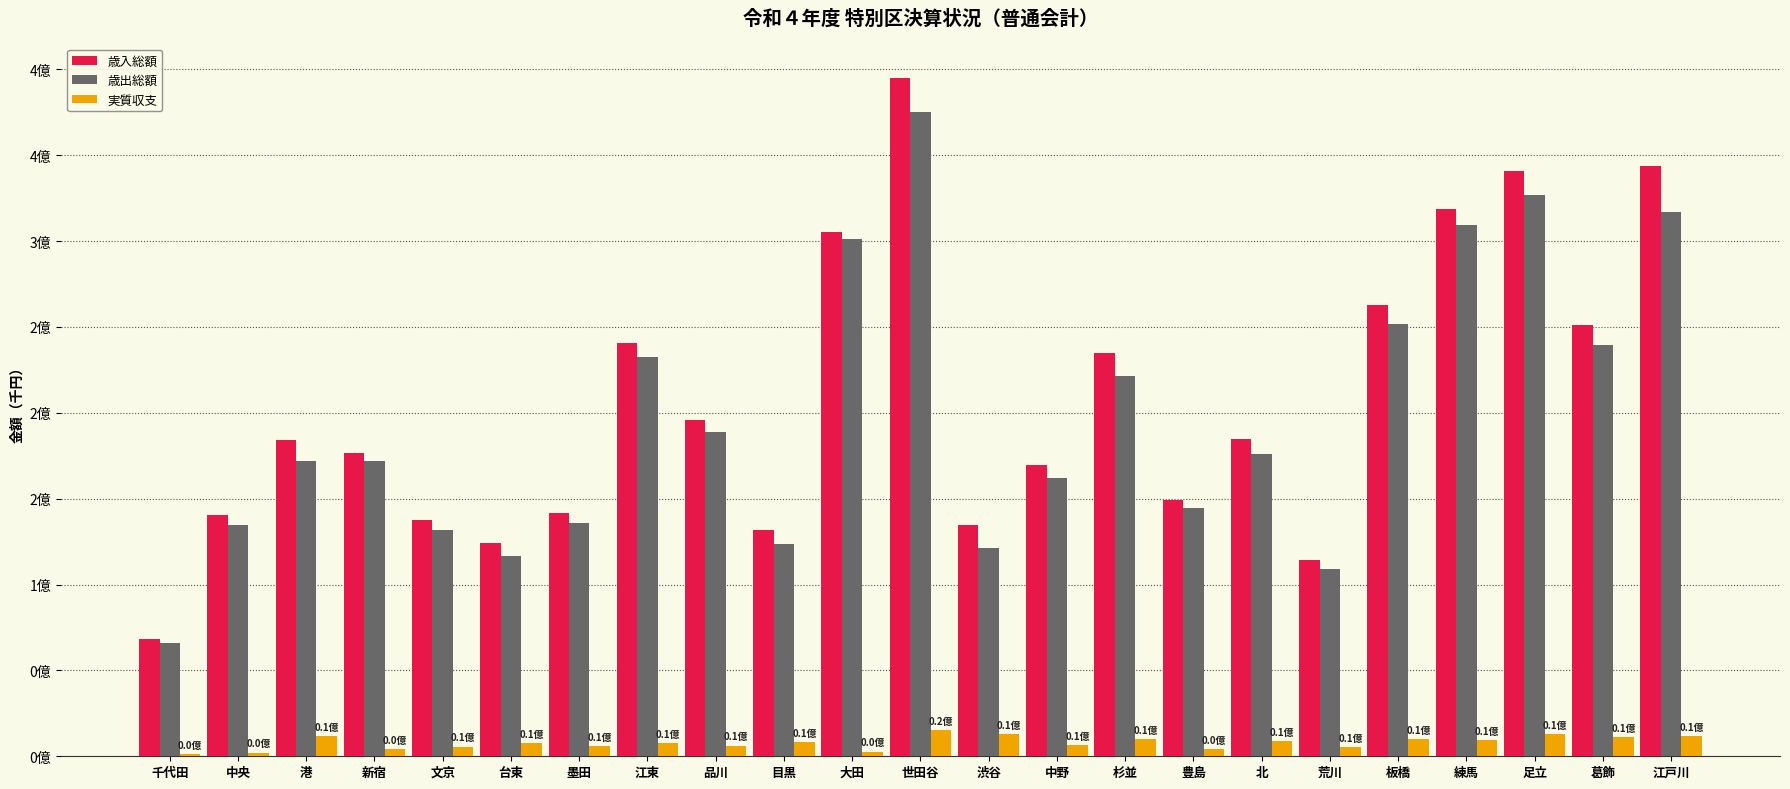

At which label does 歳出総額 reach its minimum?

千代田